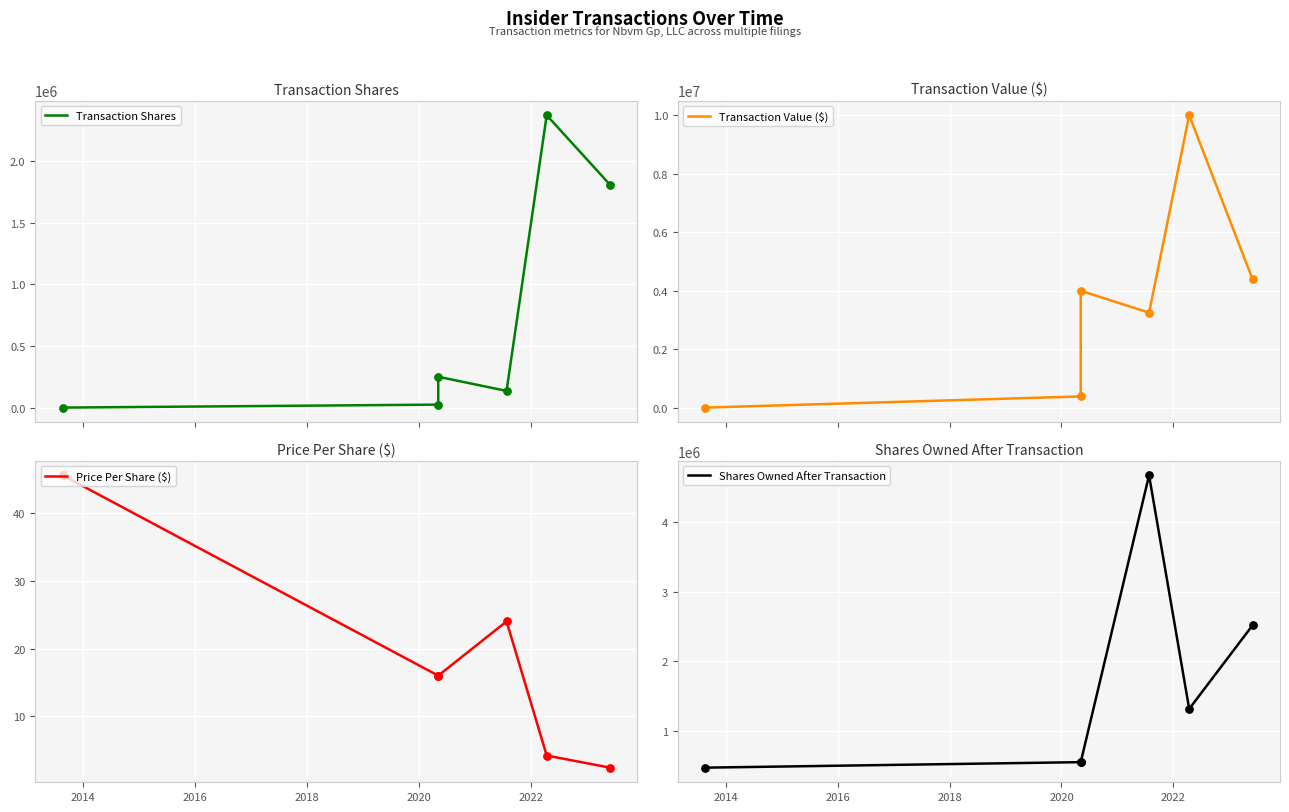

What is the total value across all series at 2022?

8714324.4